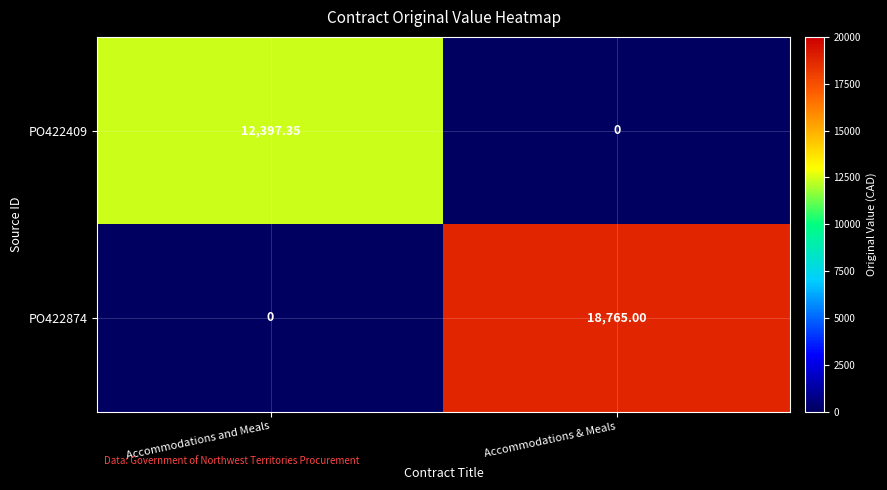

At which category is the sum across all series the highest?

Accommodations & Meals